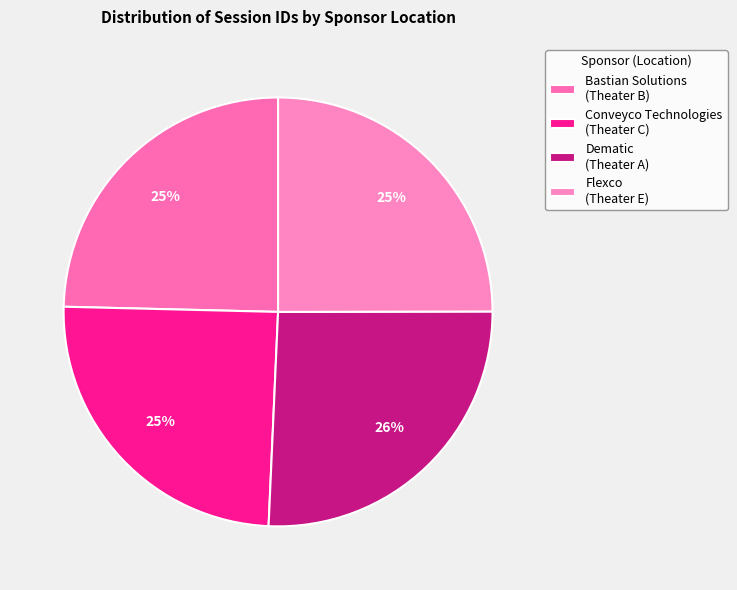

To the nearest percent, what is the difference between the largest and smallest slice percentages?

1%